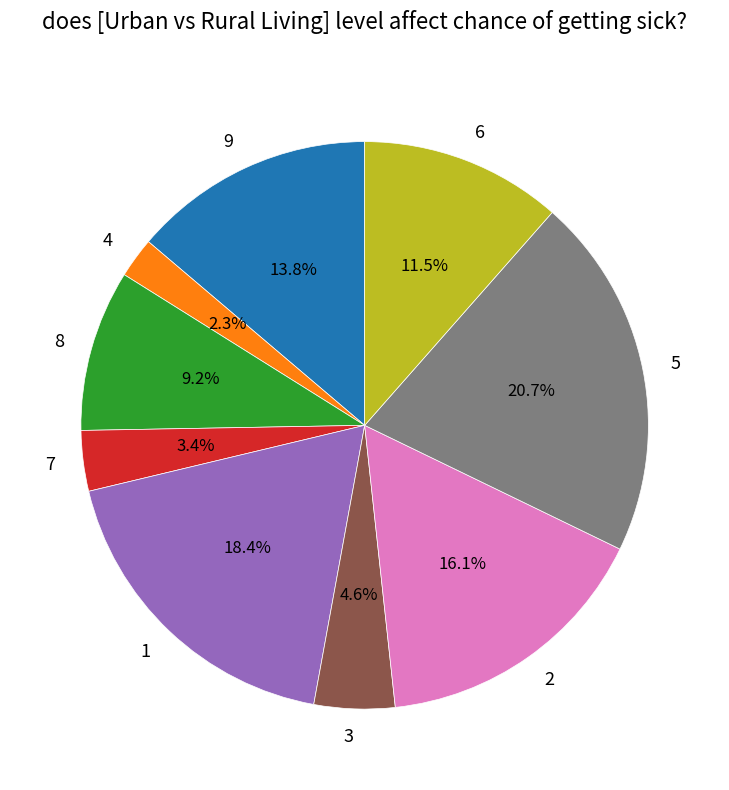

To the nearest percent, what percentage of the pie is 8?

9%